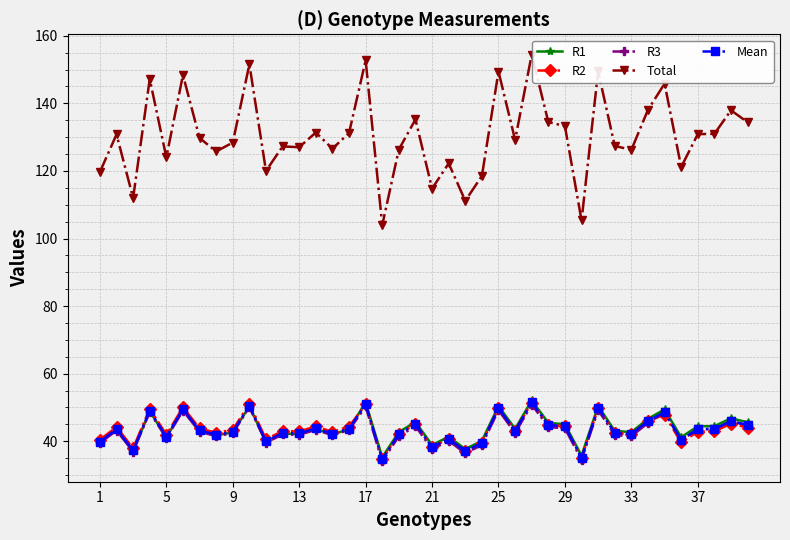

What is the highest value of the R1 series?

52.1